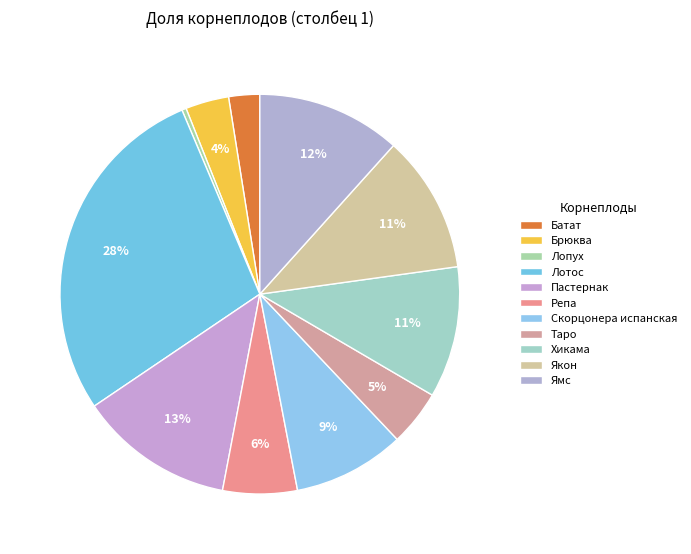

To the nearest percent, what is the combined percentage of Таро and Скорцонера испанская?

14%